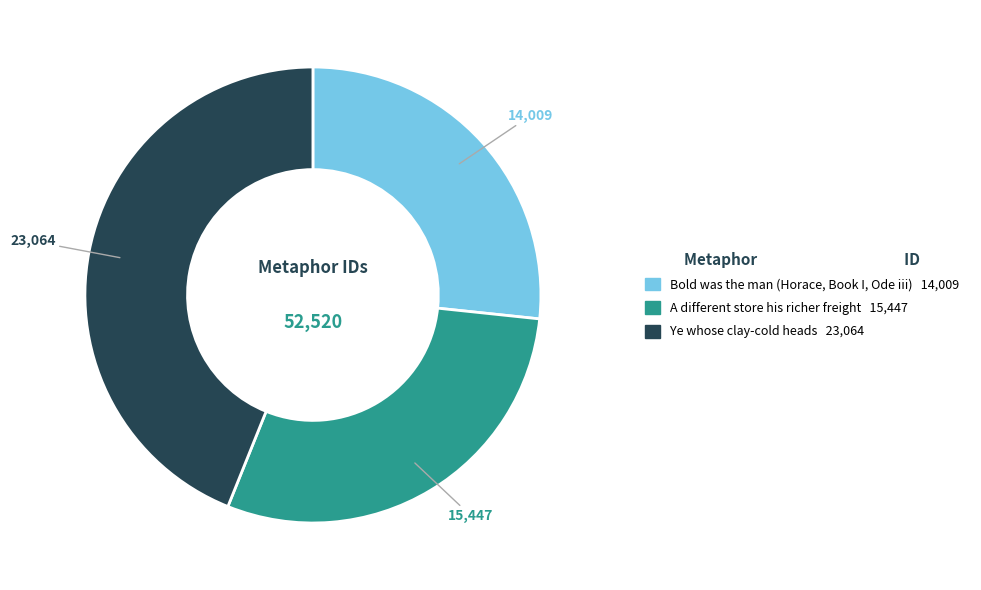

Which has a higher value, A different store his richer freight or Ye whose clay-cold heads?

Ye whose clay-cold heads